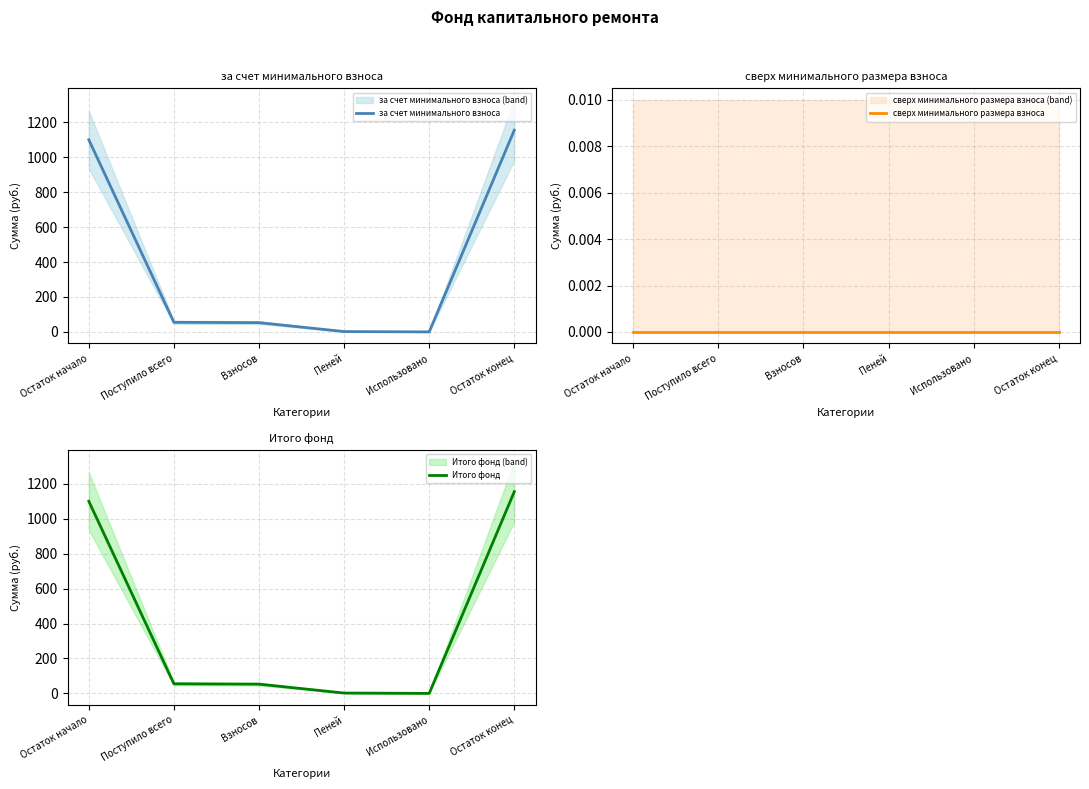

True or false: сверх минимального размера взноса and за счет минимального взноса cross at least once.

False